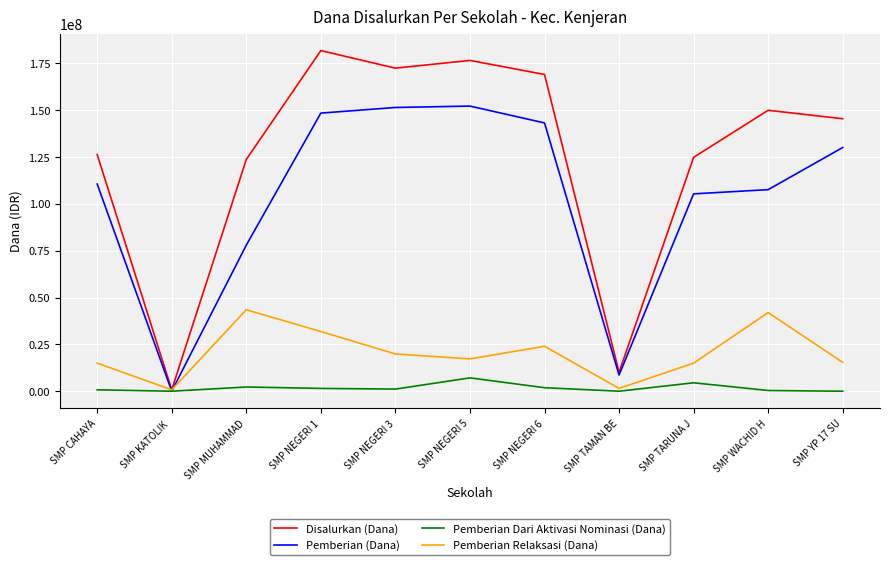

What is the total value across all series at SMP TARUNA J?

249750000